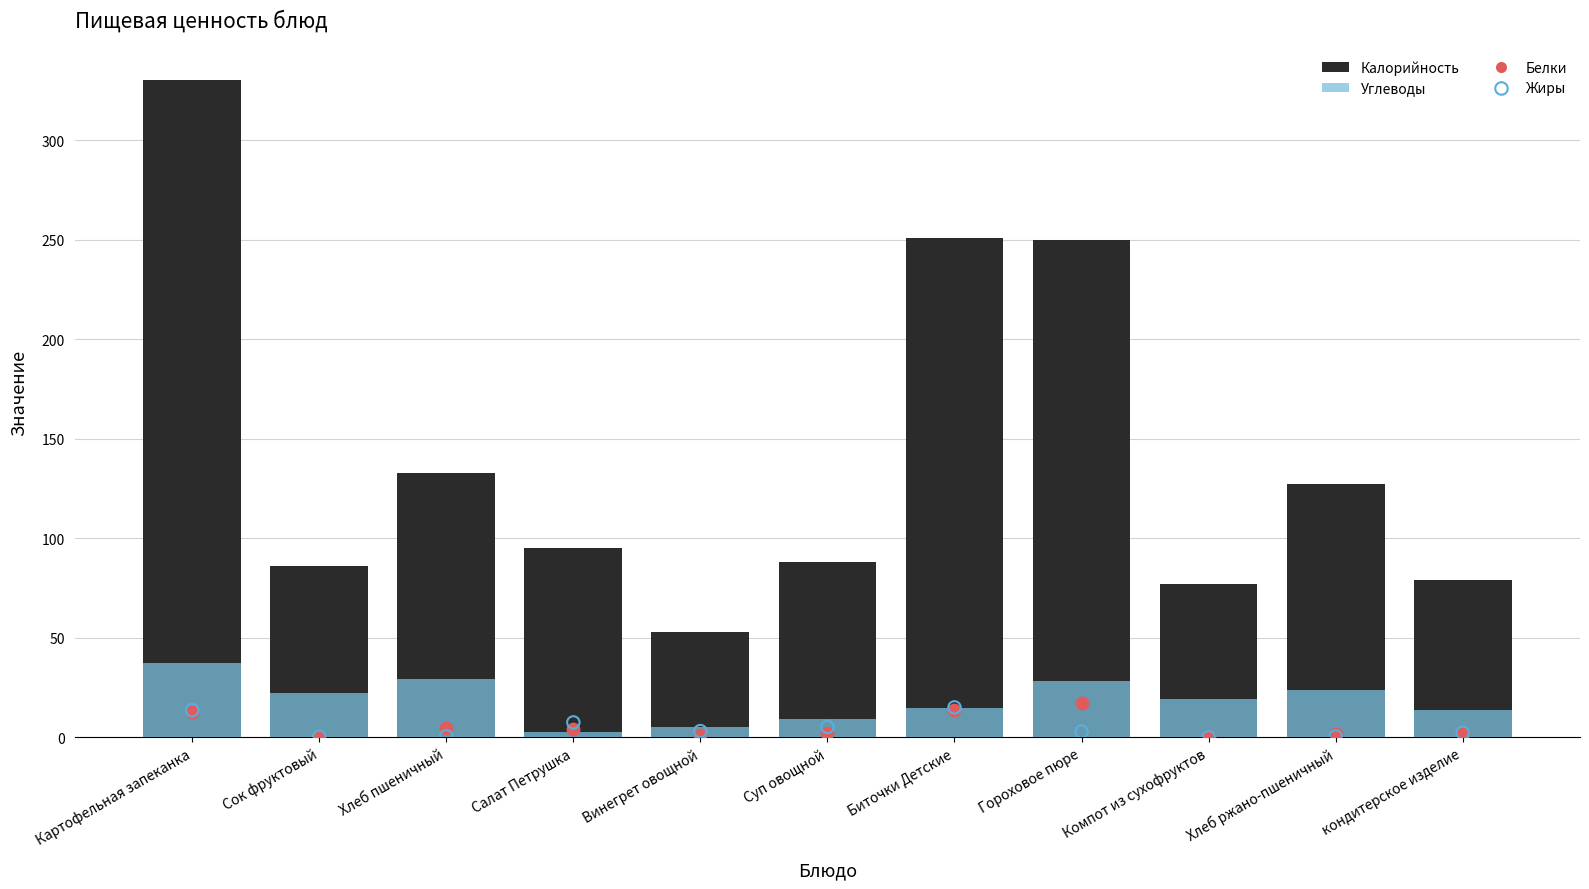

Which series has the largest total across all categories?

Калорийность